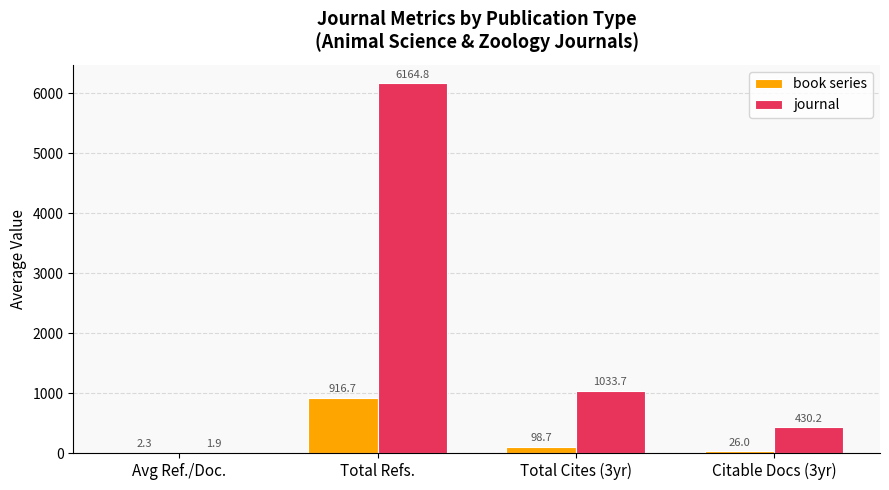

Is it true that journal equals 1453.9 at Total Cites (3yr)?

False